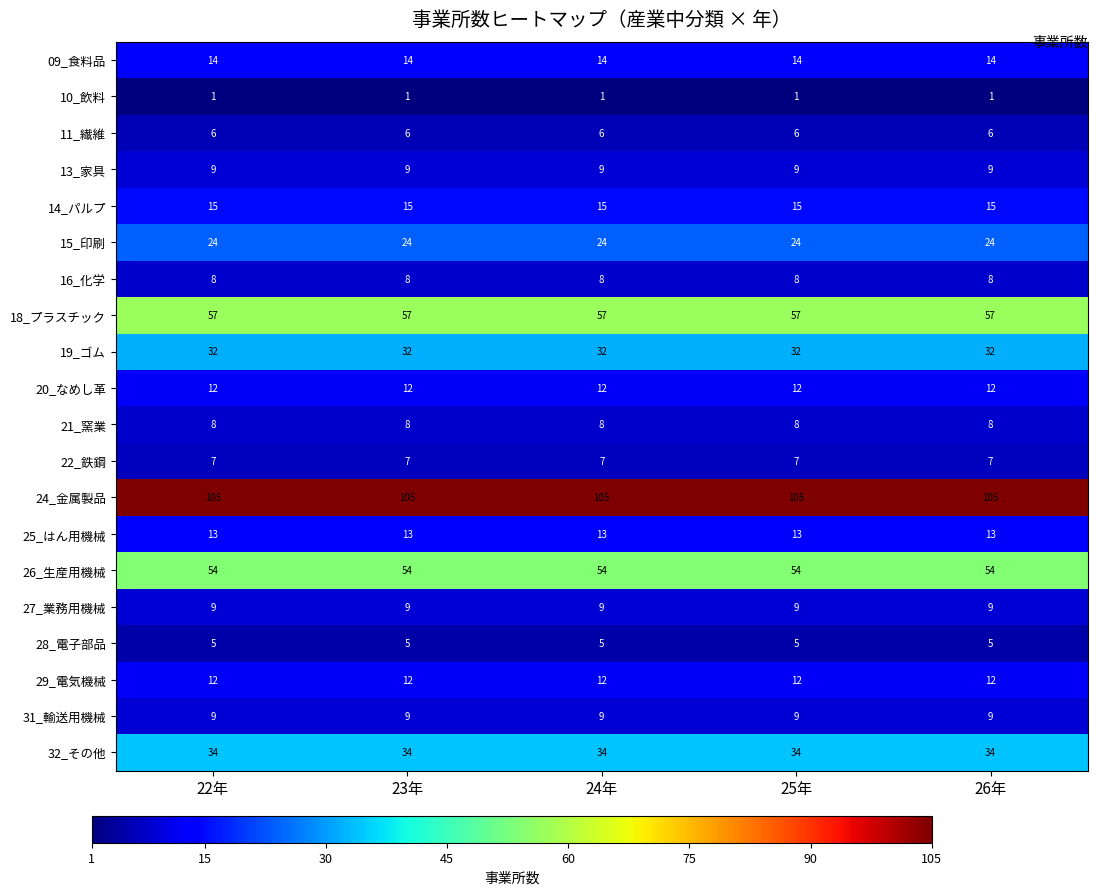

Read the 26_生産用機械 value at 25年.

54